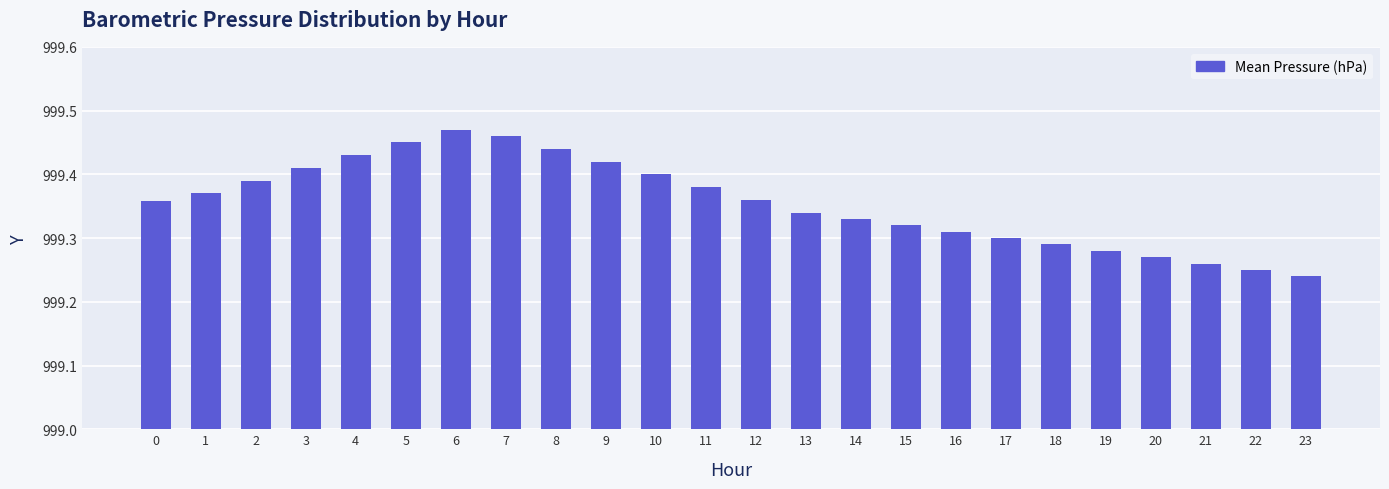

Approximately how many times larger is the value at 7 compared to 19?

1.0